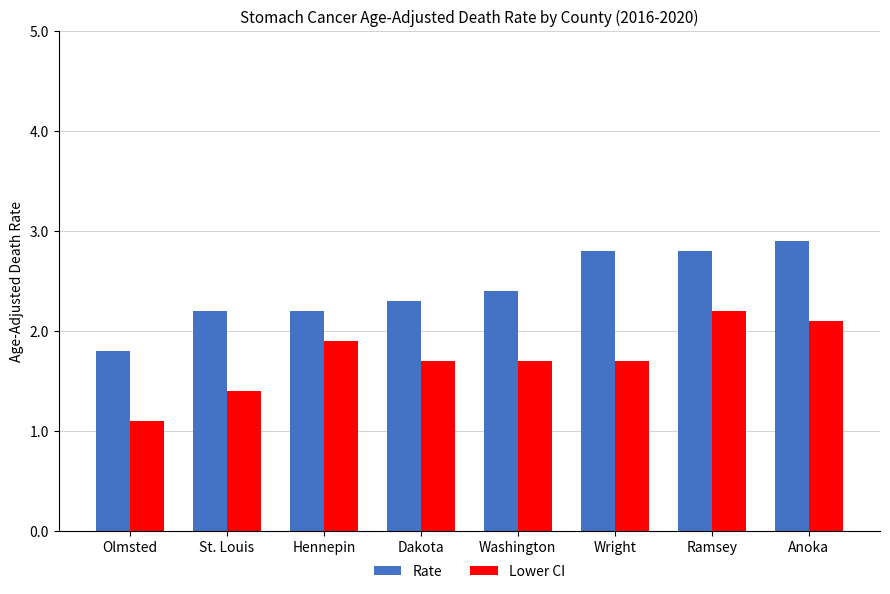

Reading right to left, transcribe all the data shown in this chart.

Rate: 2.9	2.8	2.8	2.4	2.3	2.2	2.2	1.8
Lower CI: 2.1	2.2	1.7	1.7	1.7	1.9	1.4	1.1